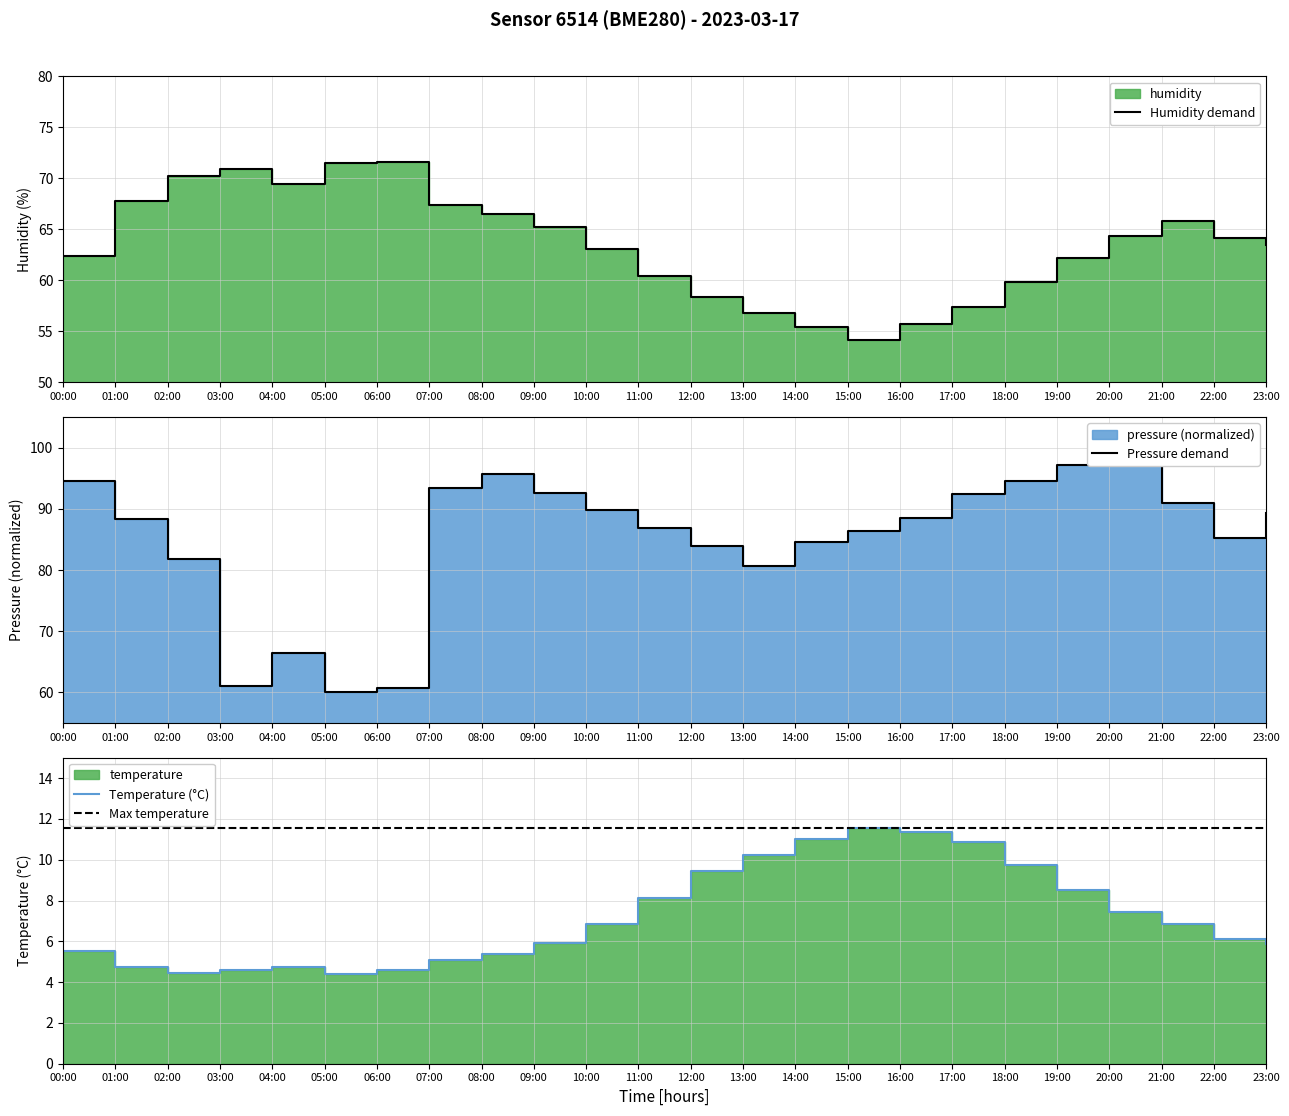

At which category does humidity reach its first local valley?

04:00